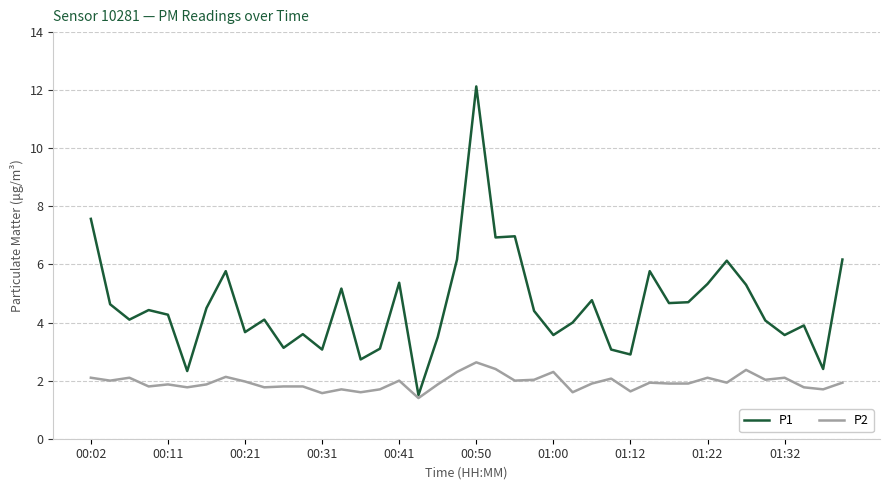

Which series has the largest total across all categories?

P1